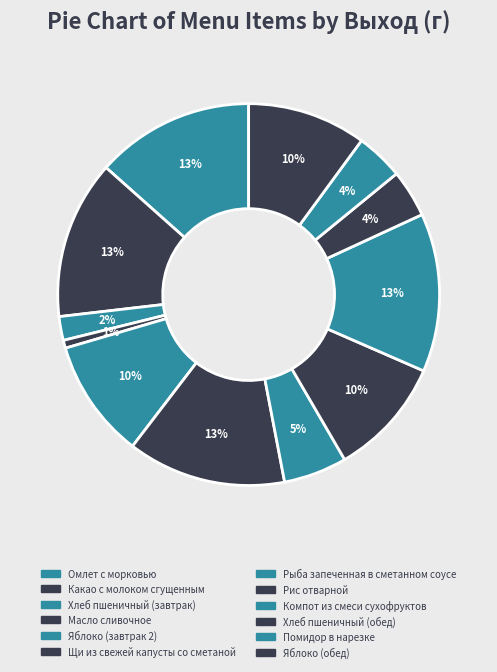

What is the largest slice in the pie chart?

Омлет с морковью